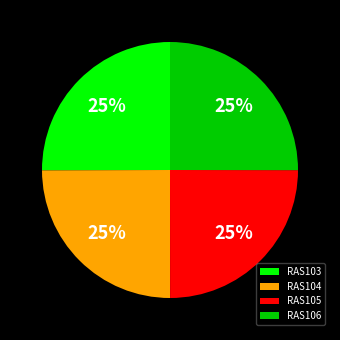

What is the ratio of the value at RAS104 to the value at RAS103?

1.0